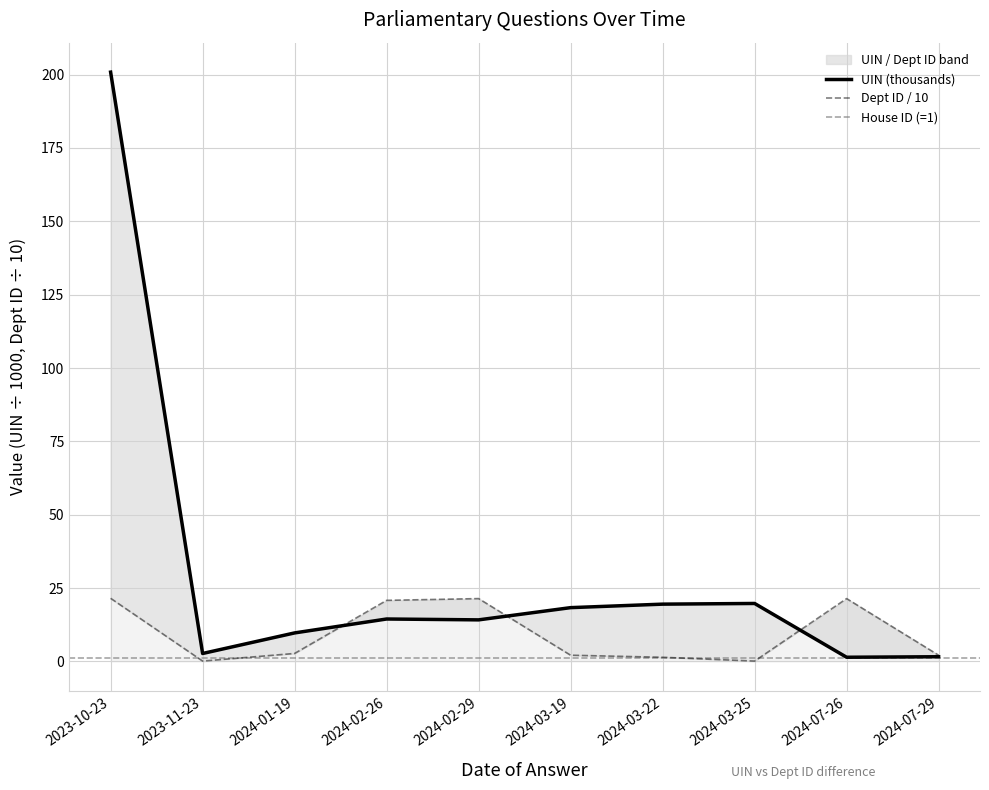

What is the label of the 5th point from the right?

2024-03-19